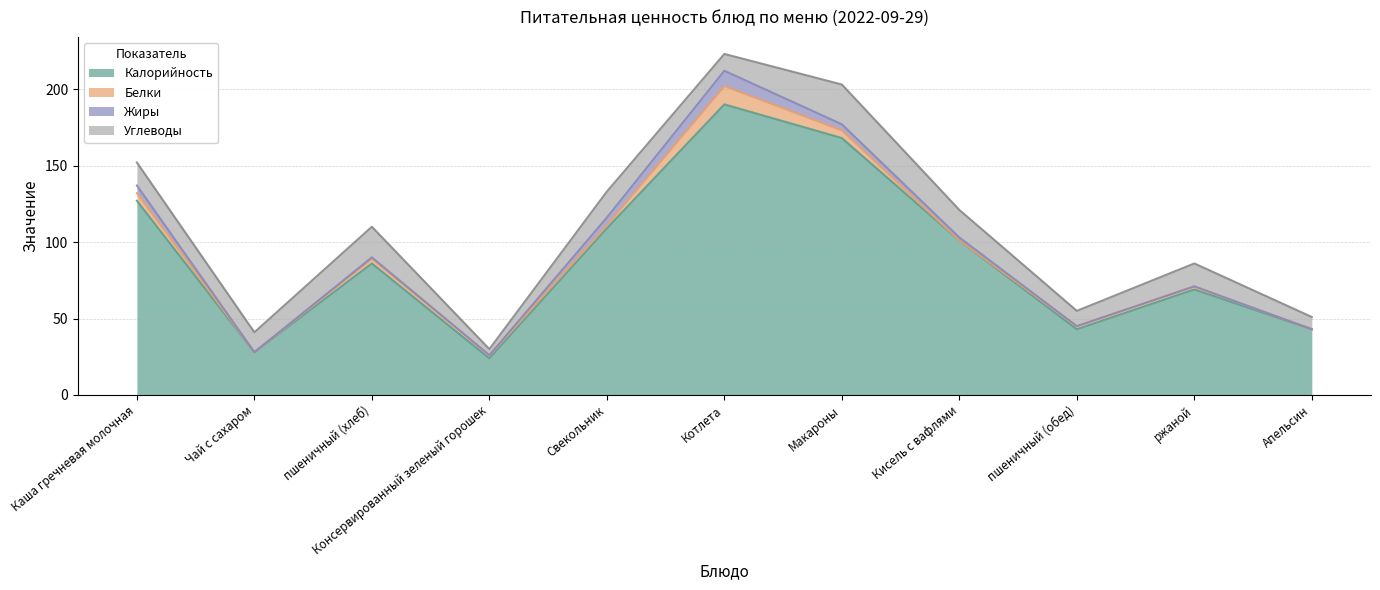

True or false: Углеводы has a value of 8 at Апельсин.

True